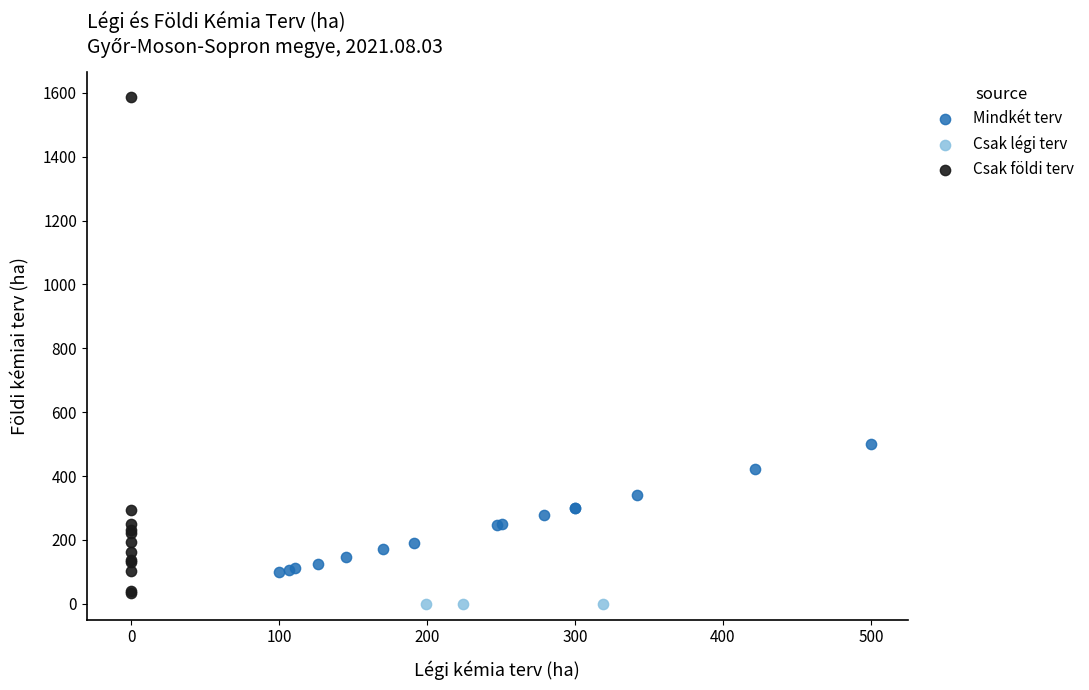

Which series reaches the maximum Y coordinate?

Csak földi terv